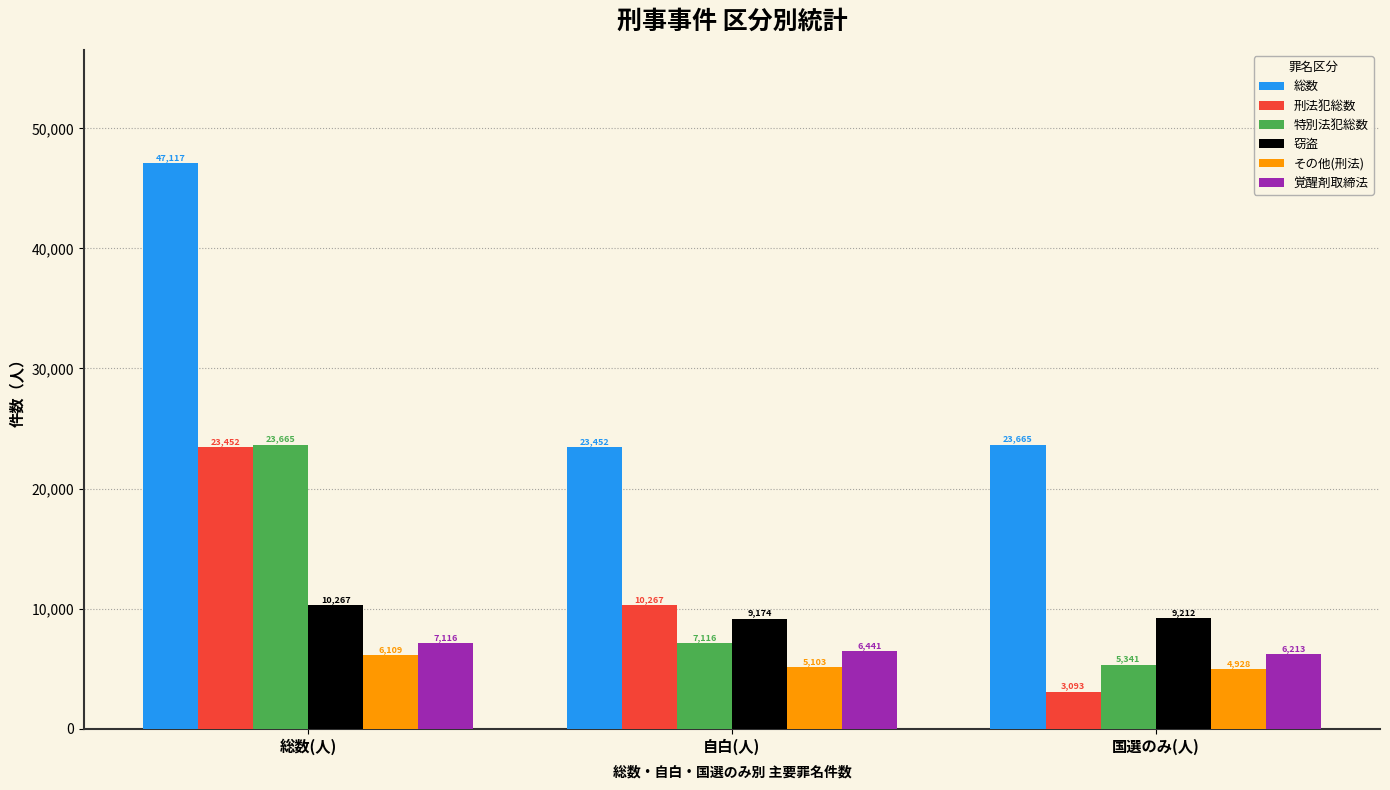

Rank the series by their maximum value, from lowest to highest.

その他(刑法), 覚醒剤取締法, 窃盗, 刑法犯総数, 特別法犯総数, 総数